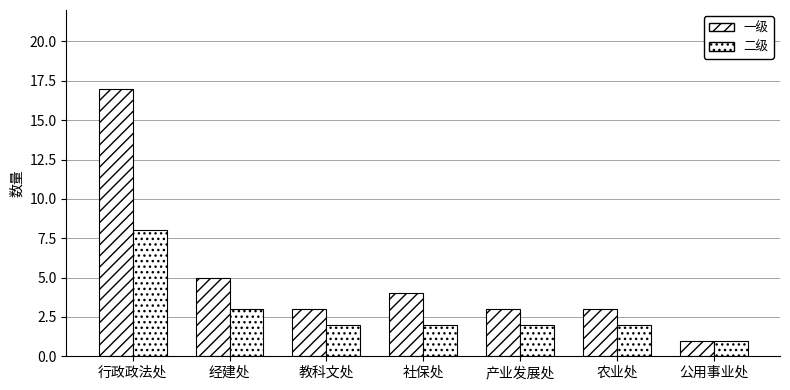

How many data points does each series have?

7